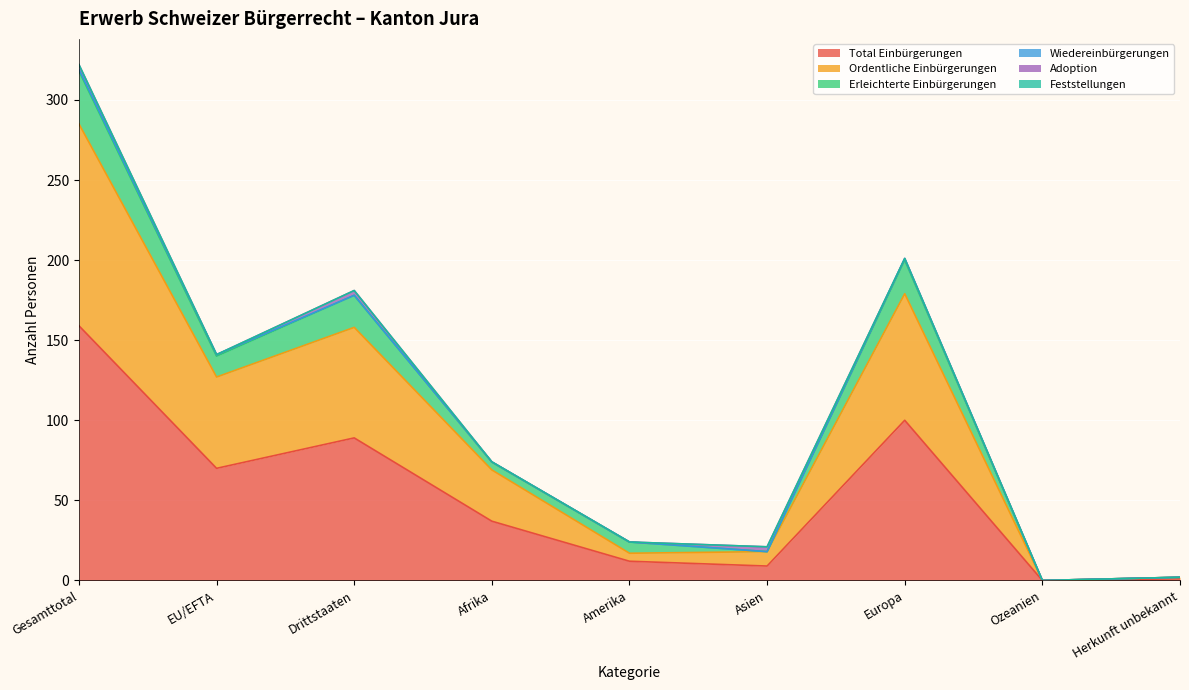

How many interior local valleys does the Erleichterte Einbürgerungen series have?

3